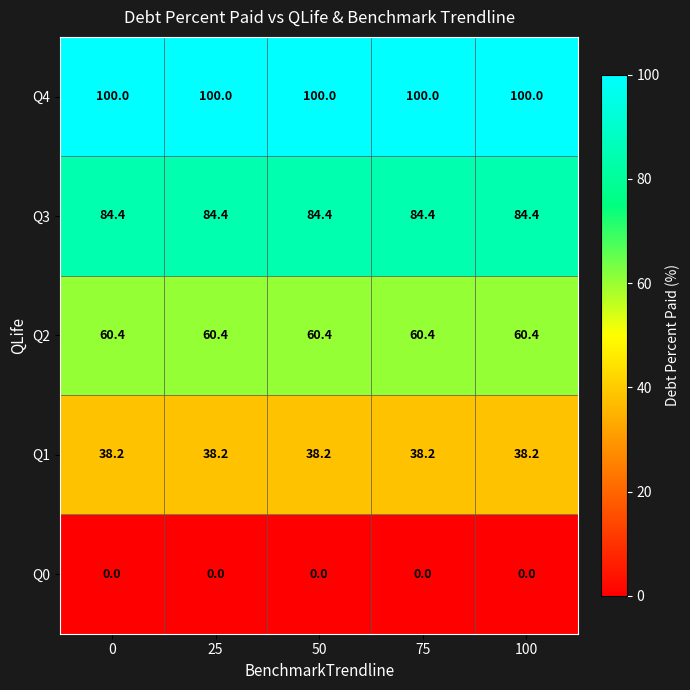

What is the sum of the Q3 values at 0 and 50?

168.8